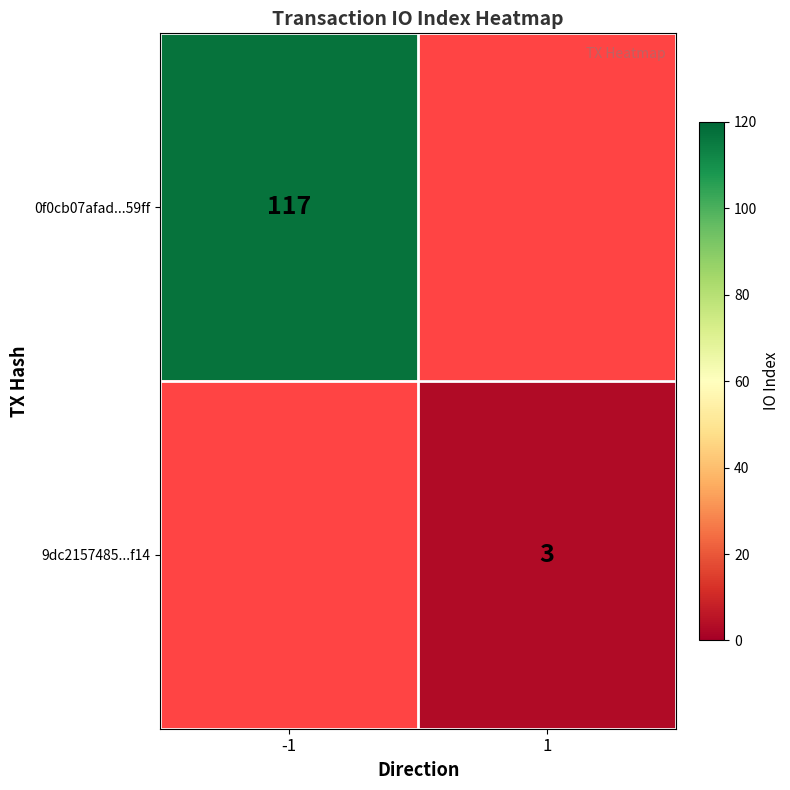

Which label corresponds to the largest value in the chart?

-1